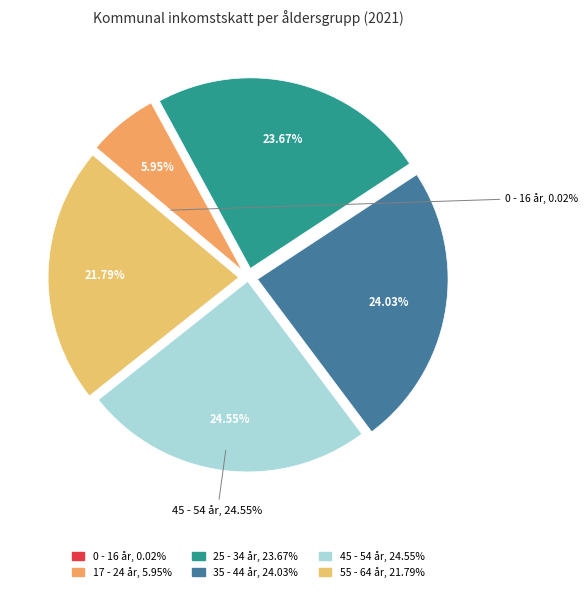

Approximately how many times larger is the value at 35 - 44 år compared to 17 - 24 år?

4.0